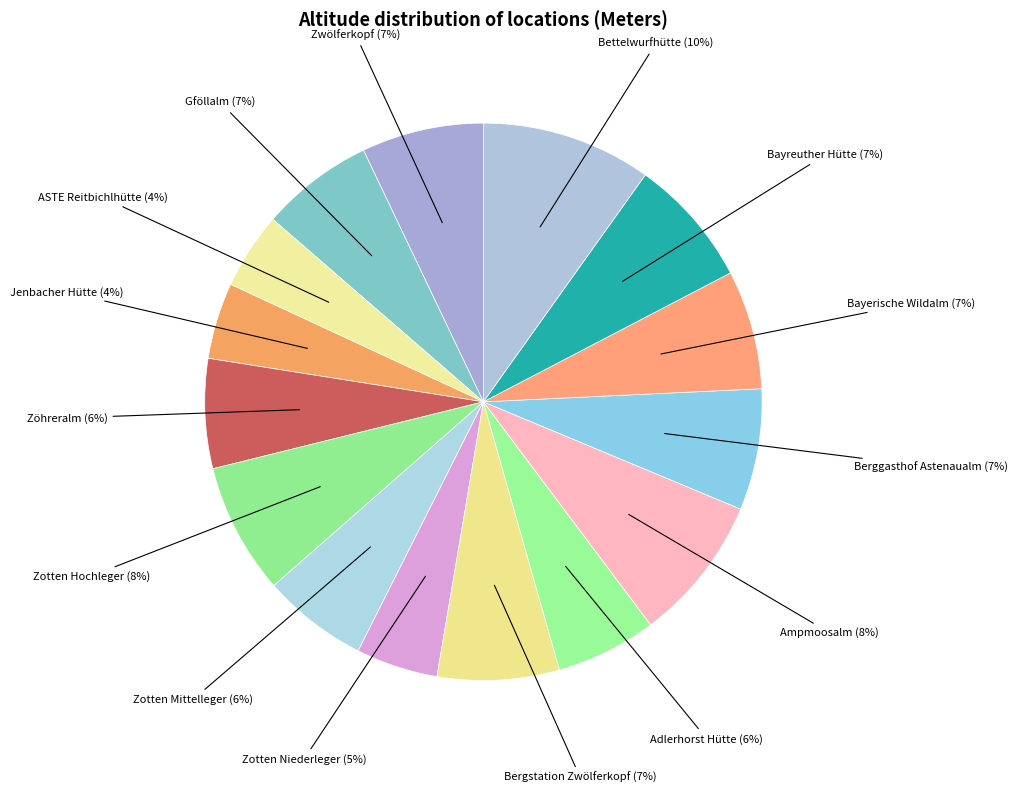

Does any single category account for the majority?

No